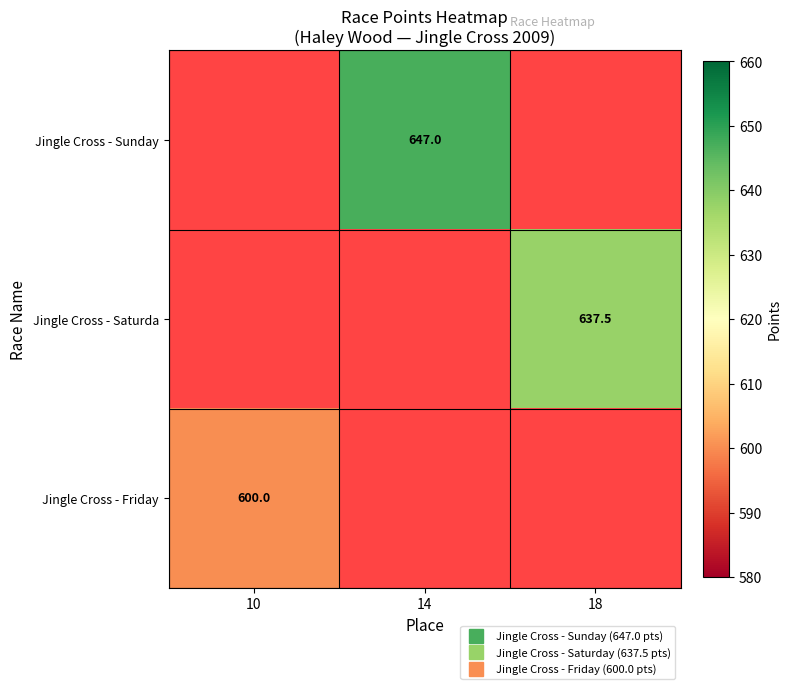

Count the number of categories in the chart.

3